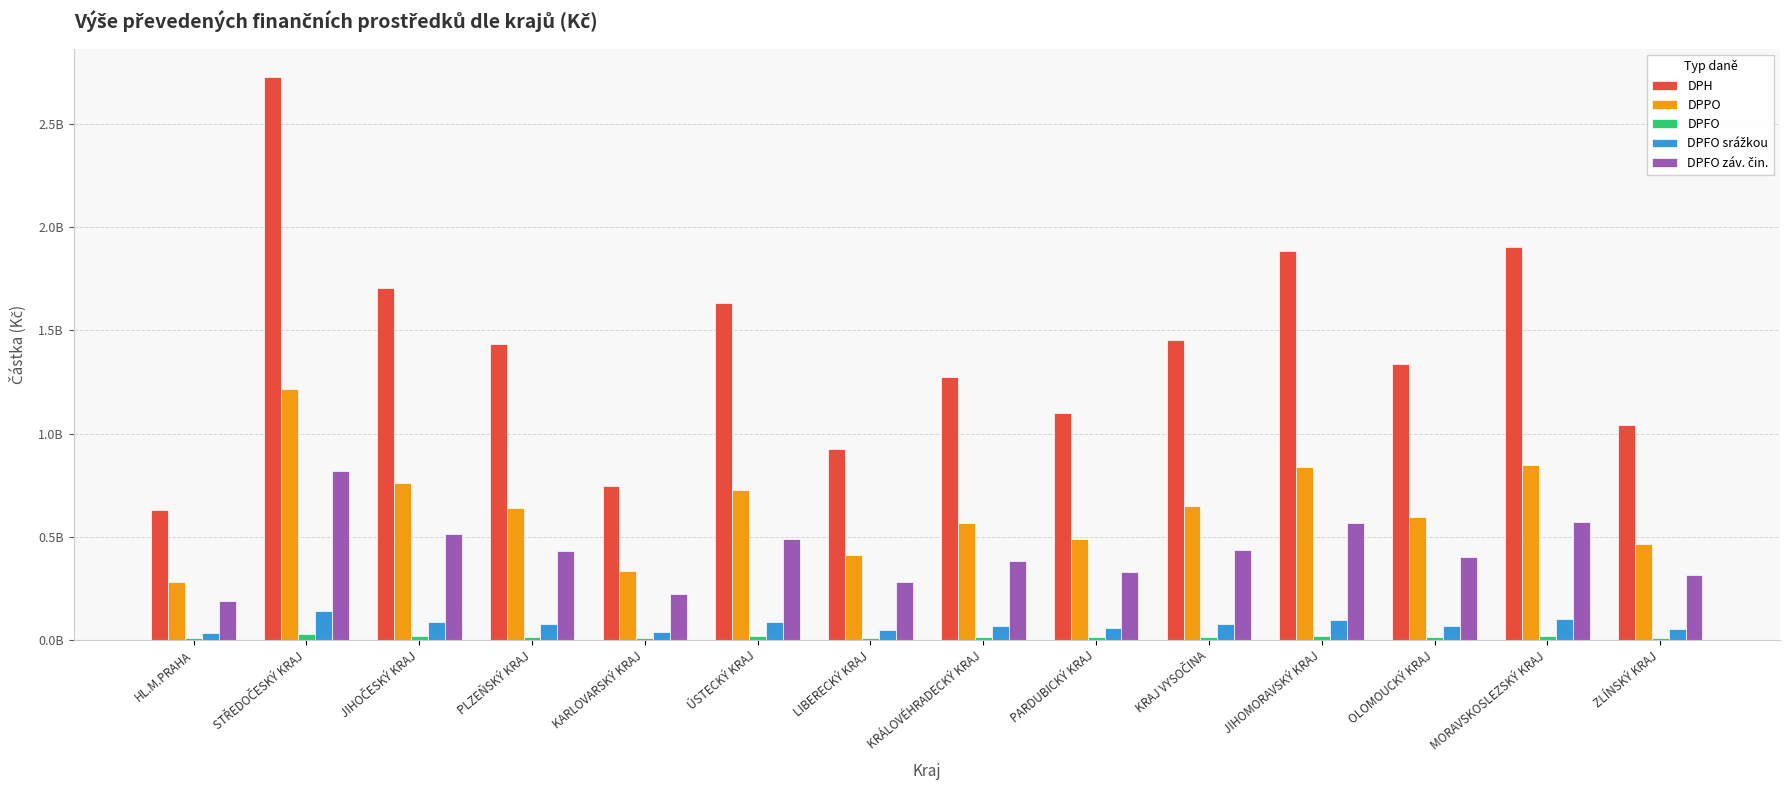

What is the average value of the DPFO srážkou series?

73641273.3